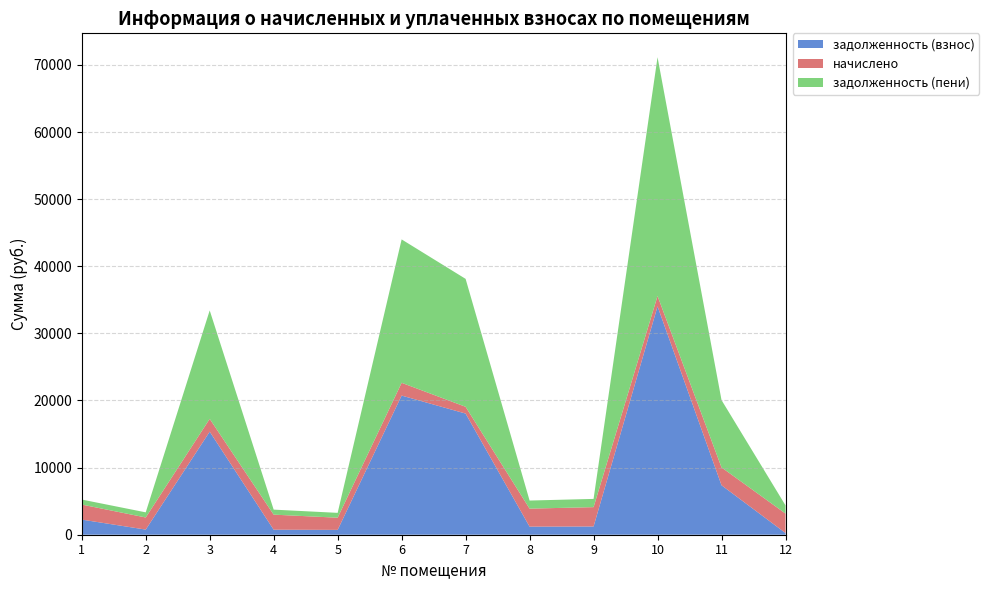

Reading left to right, list all the values displayed in this chart.

задолженность (взнос): 2253.6	765.4	15355.0	747.9	721.9	20732.4	18053.4	1204.5	1227.8	34028.2	7369.1	252.3
начислено: 2239.9	1803.7	1910.0	2243.6	1814.7	1902.7	1007.0	2683.5	2881.5	1545.6	2661.5	2899.8
задолженность (пени): 746.6	765.4	16155.6	747.9	721.9	21366.5	19060.5	1204.5	1227.8	35573.8	10030.6	1219.0